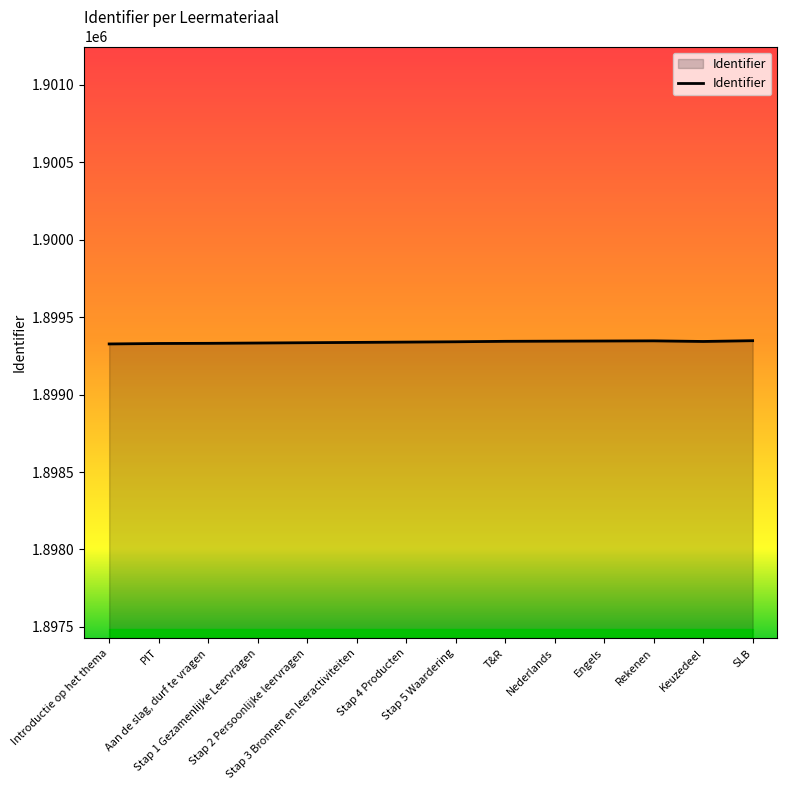

How many lines are shown in the chart?

1